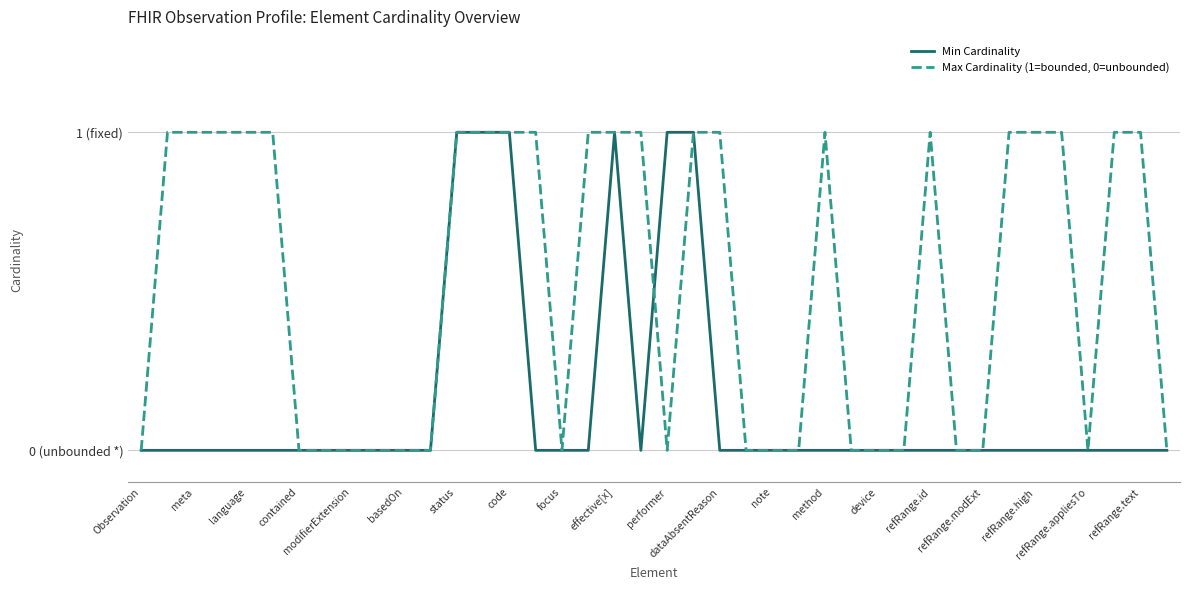

Is this an area chart (filled region under the line)?

No